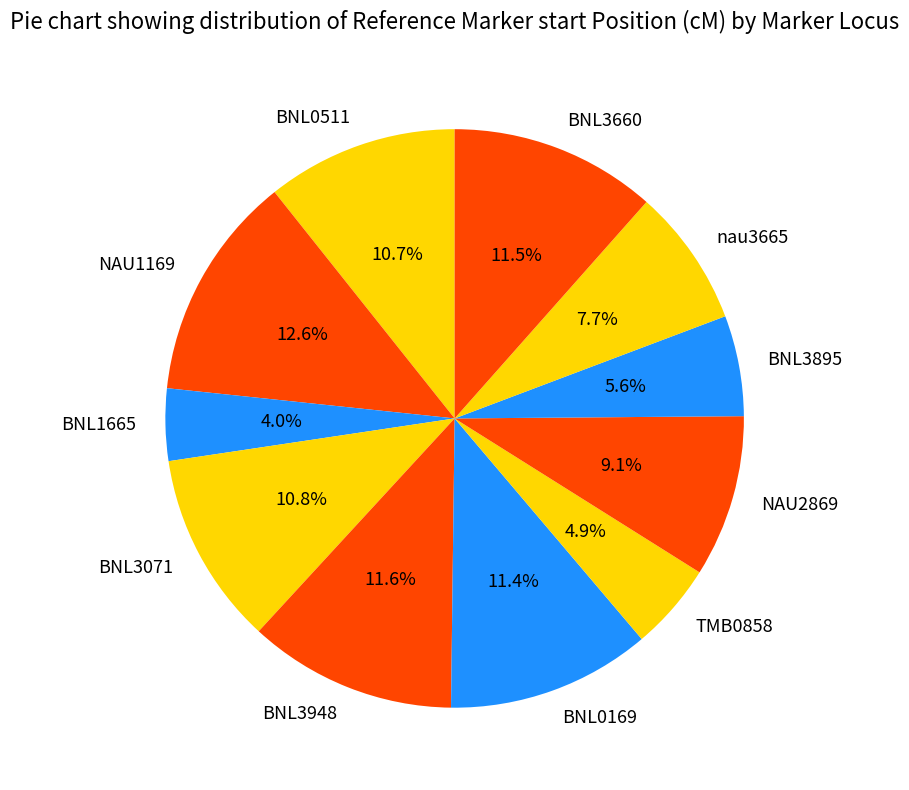

To the nearest percent, what portion does BNL0169 represent?

11%